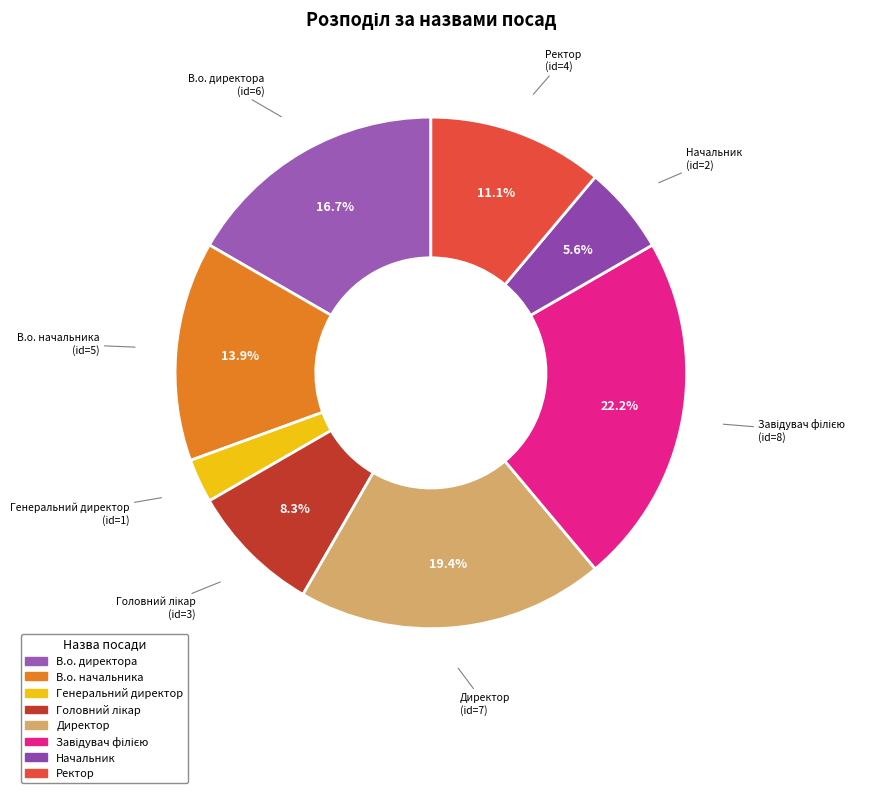

What percentage do Начальник and Ректор together represent?

16.7%